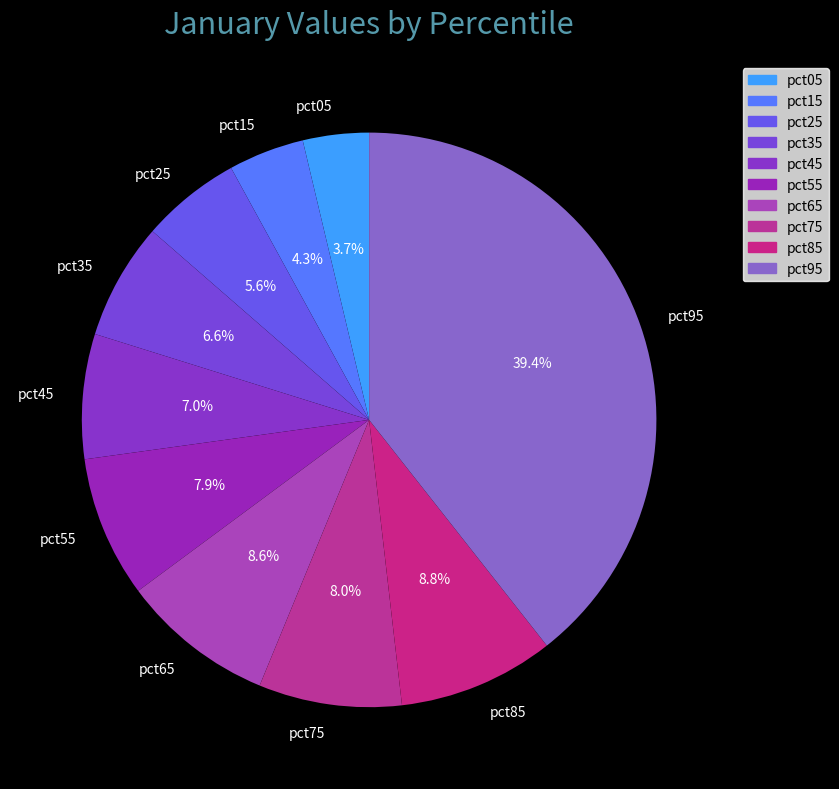

What percentage is NOT represented by pct05?

96.3%